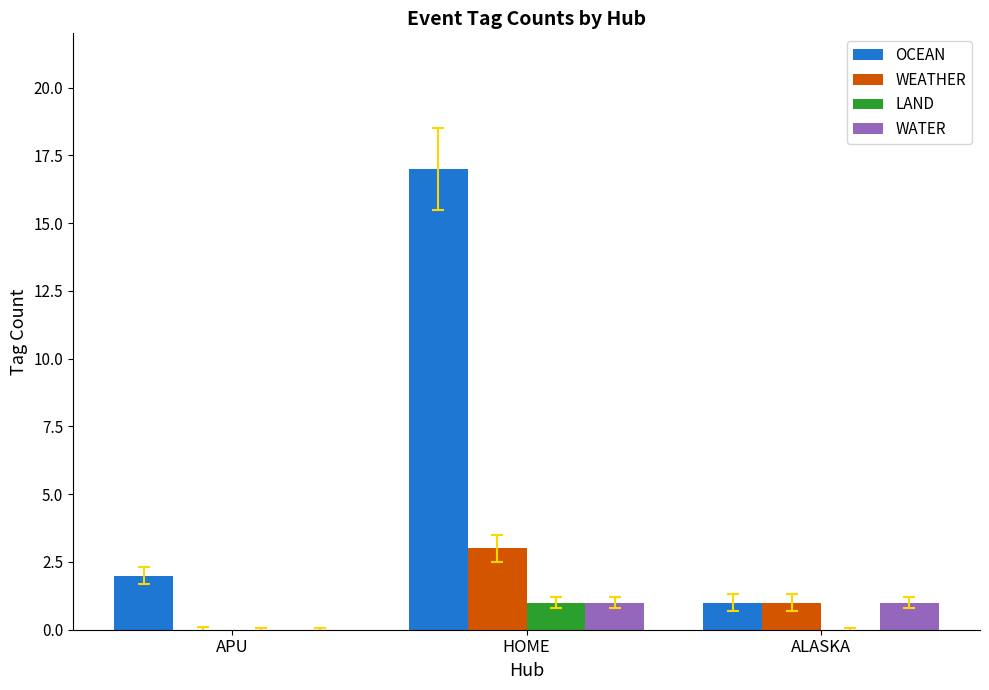

What is the difference between the OCEAN values at APU and ALASKA?

1